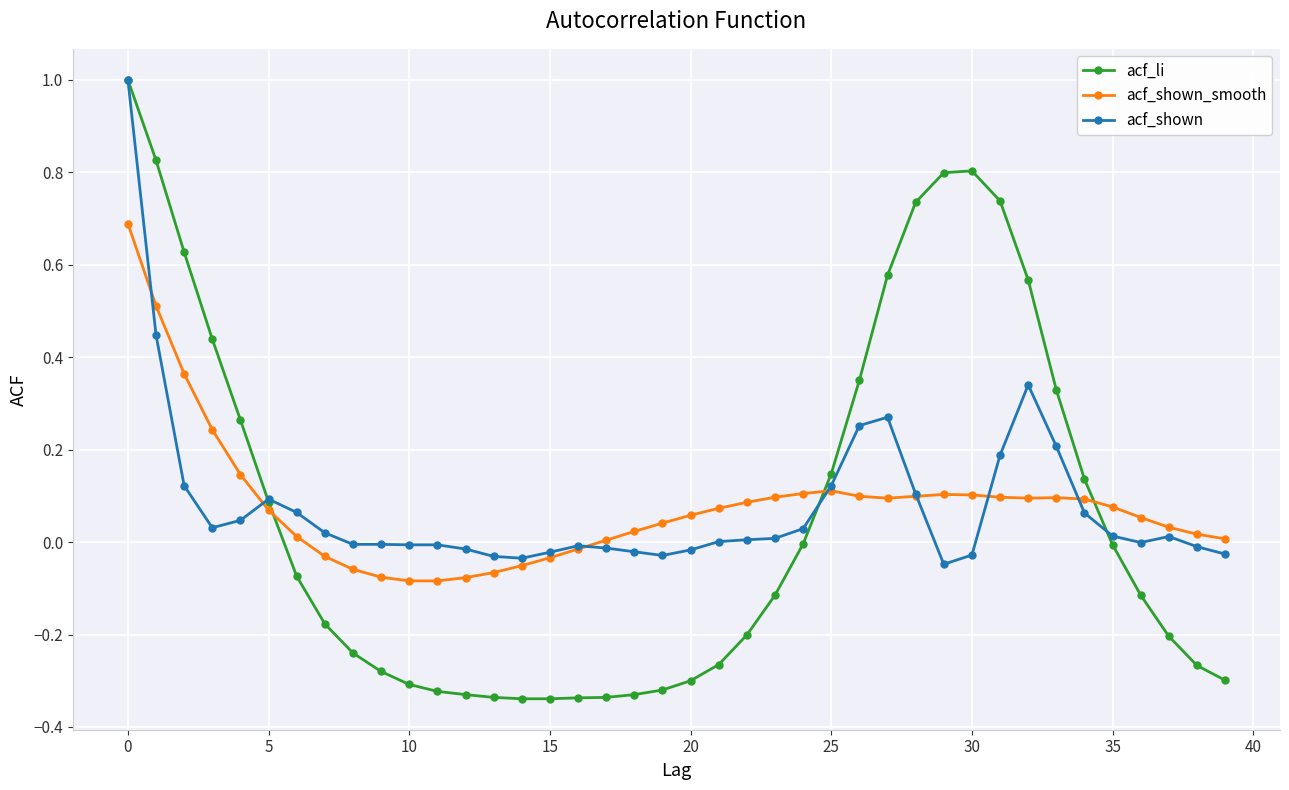

Which series has the largest range (max minus min)?

acf_li